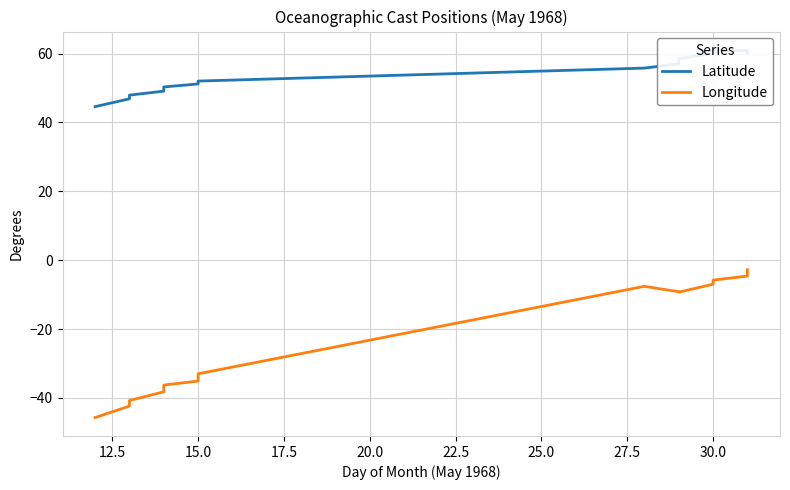

True or false: Latitude and Longitude intersect in this chart.

False